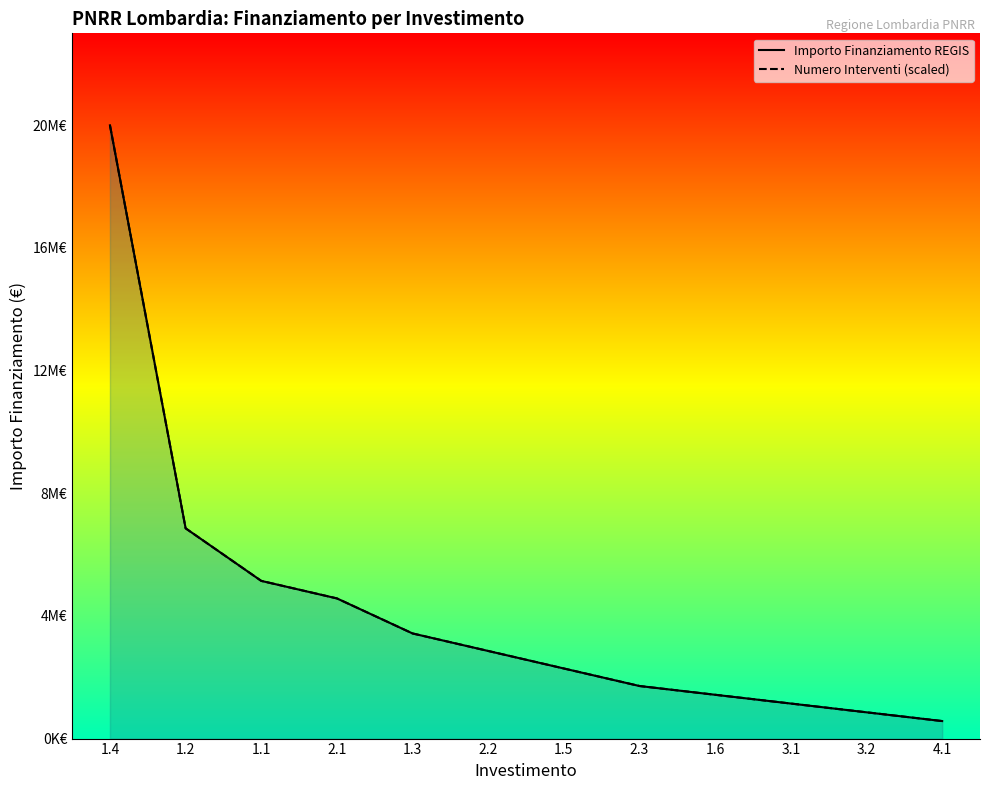

How many lines are shown in the chart?

2